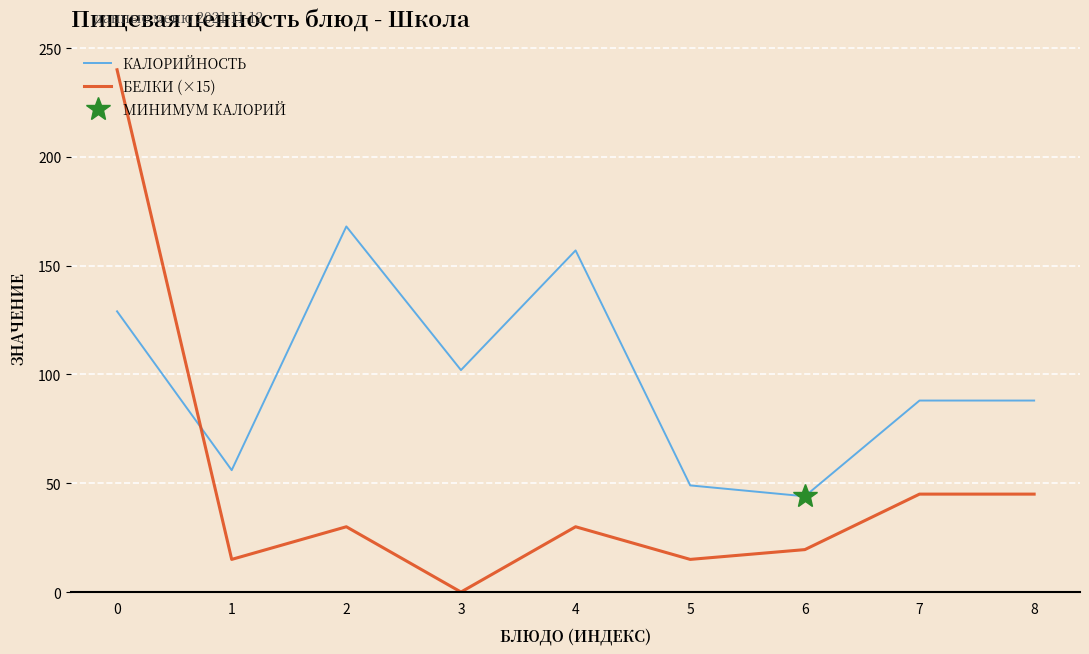

The value of Калорийность at 7 is 88.0. True or false?

True